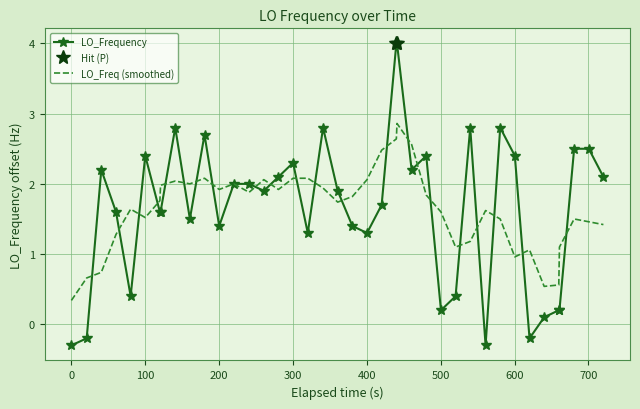

What is the maximum value for LO_Freq (smoothed)?

2.9